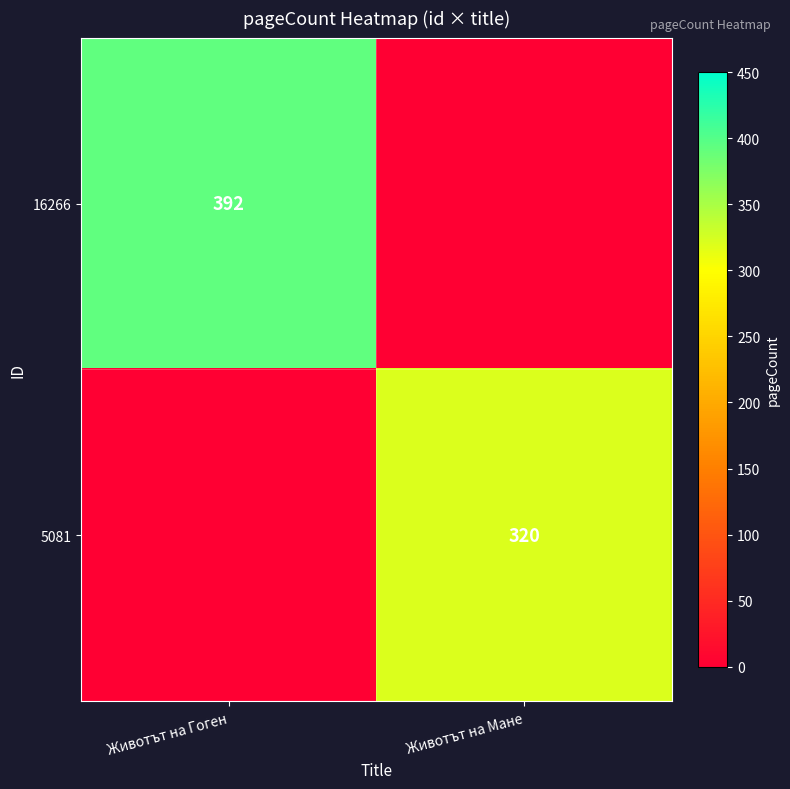

Is the value of 5081 at Животът на Мане greater than the value of 16266 at Животът на Гоген?

No